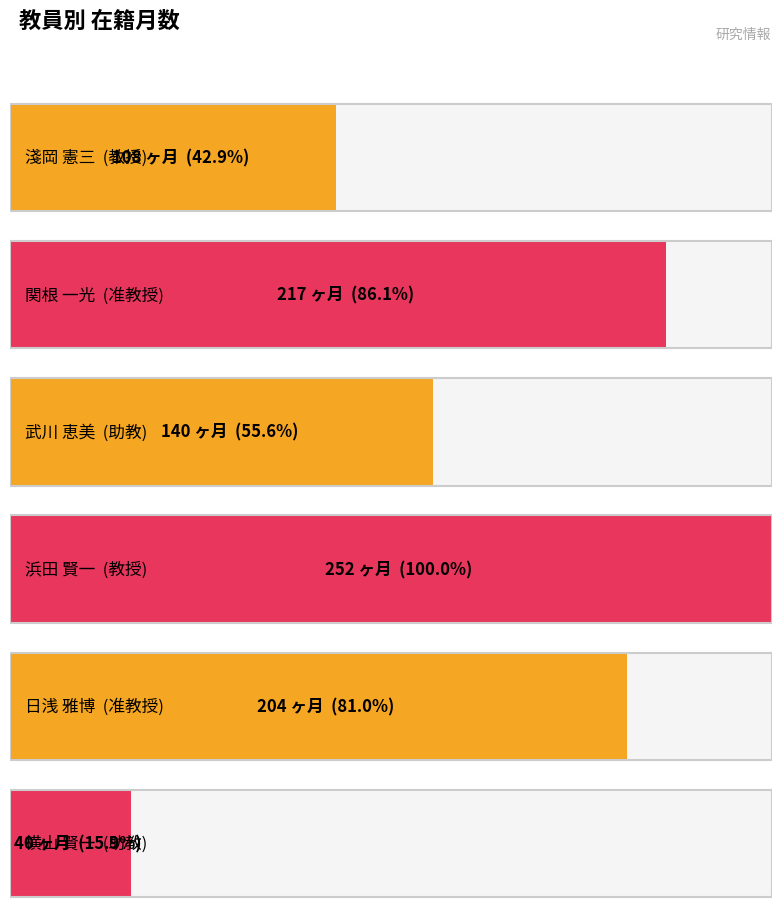

Rank the categories by 在籍月数 value from highest to lowest.

浜田 賢一, 関根 一光, 日浅 雅博, 武川 恵美, 淺岡 憲三, 横山 賢一